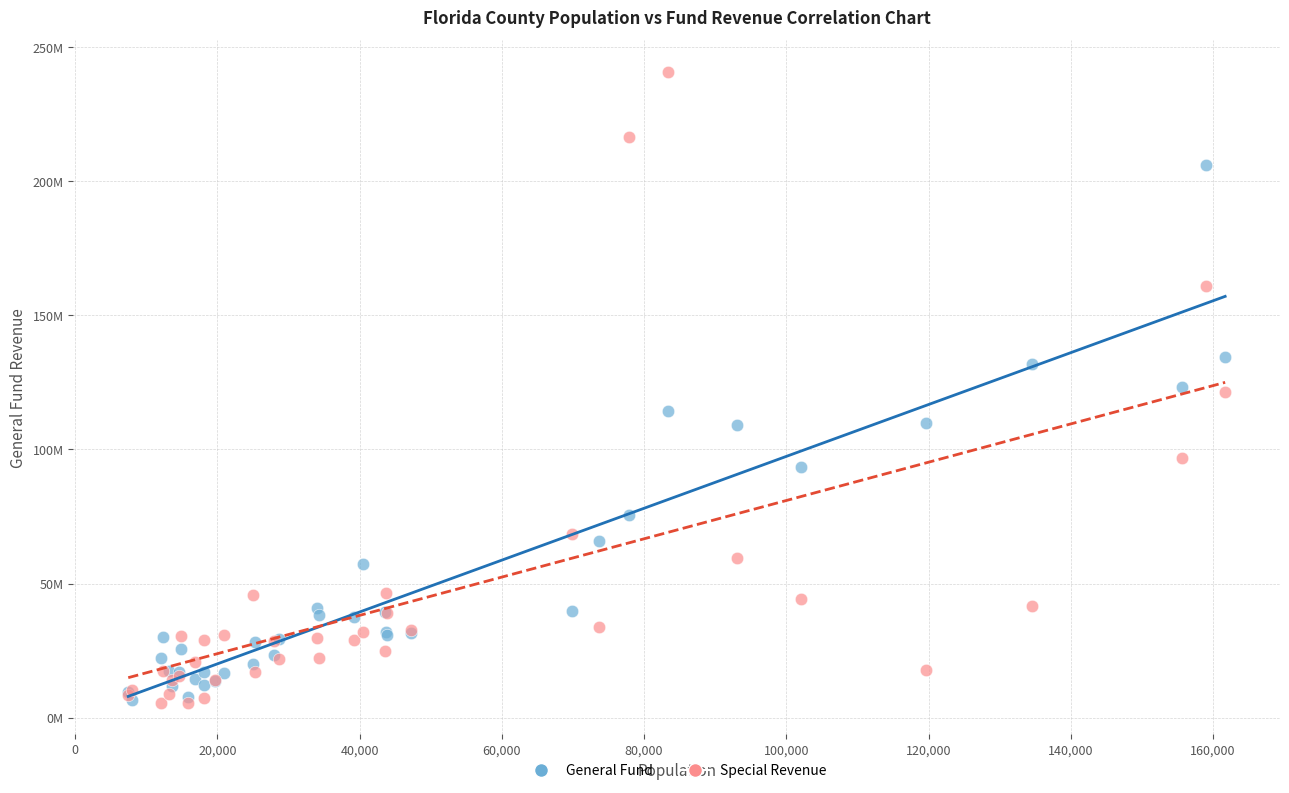

What are all the series names shown in the legend?

General Fund, Special Revenue